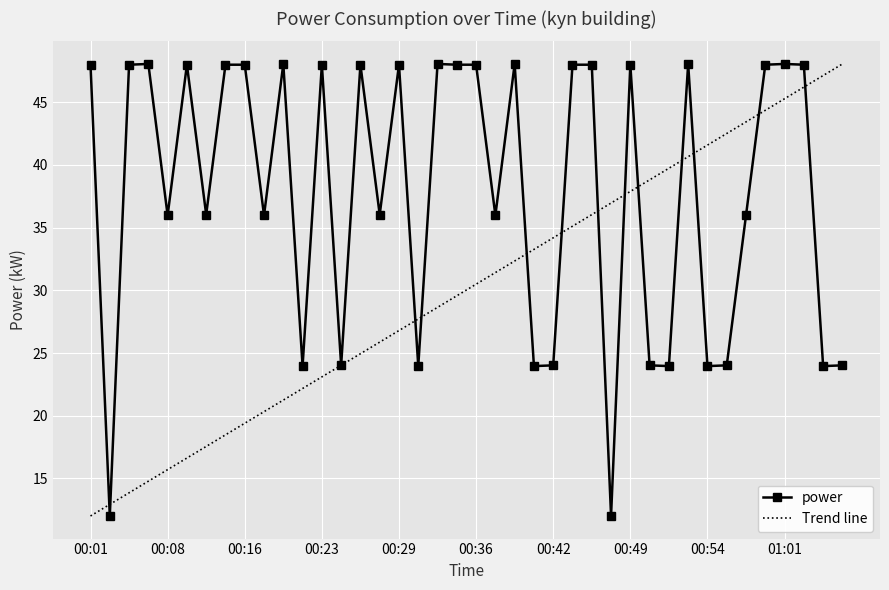

Where does the data first go above 47?

00:01